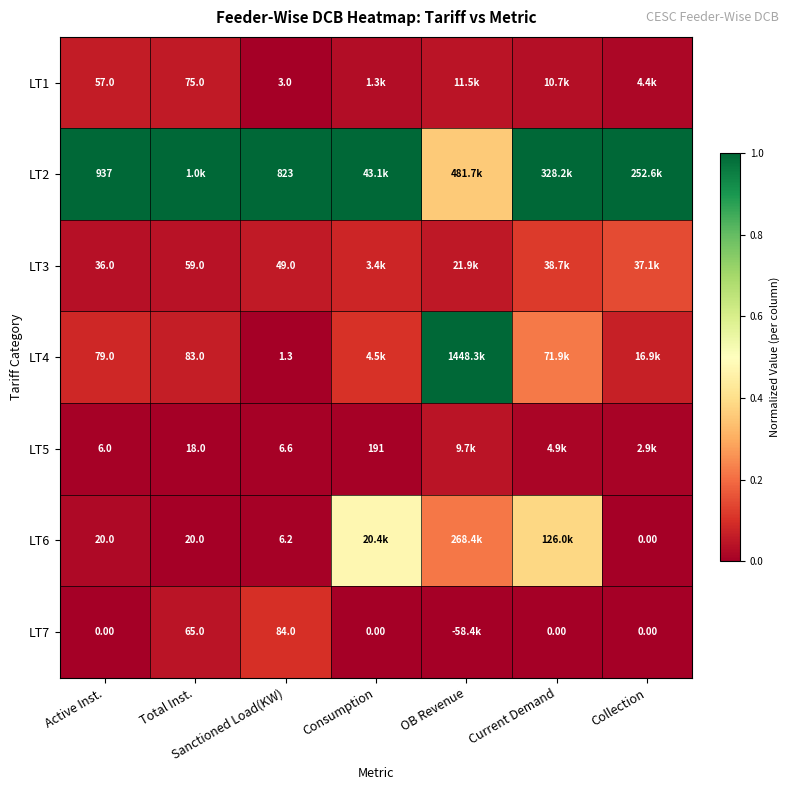

Which category has the highest value in the LT4 series?

OB Revenue